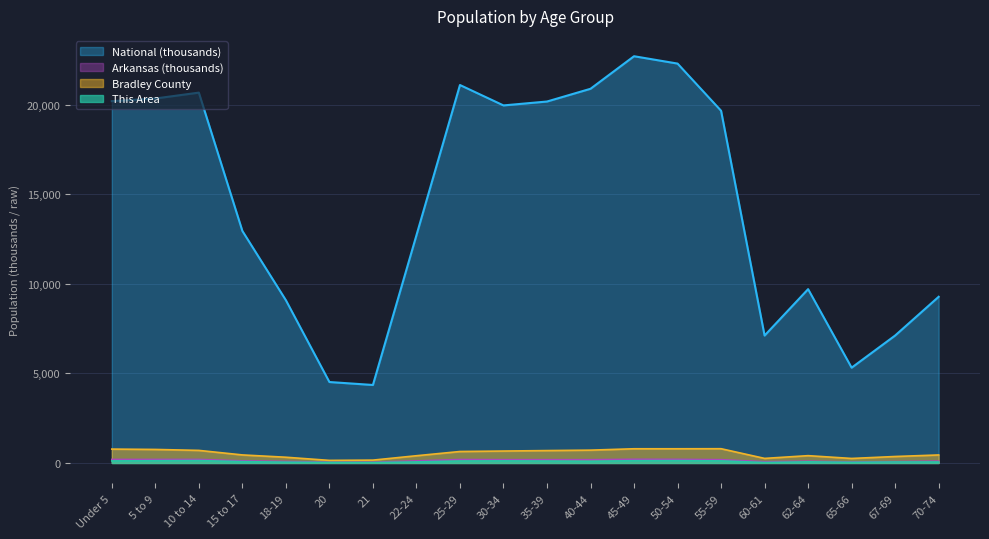

Rank the series at 55-59 from highest to lowest value.

National, Bradley County, Arkansas, This Area